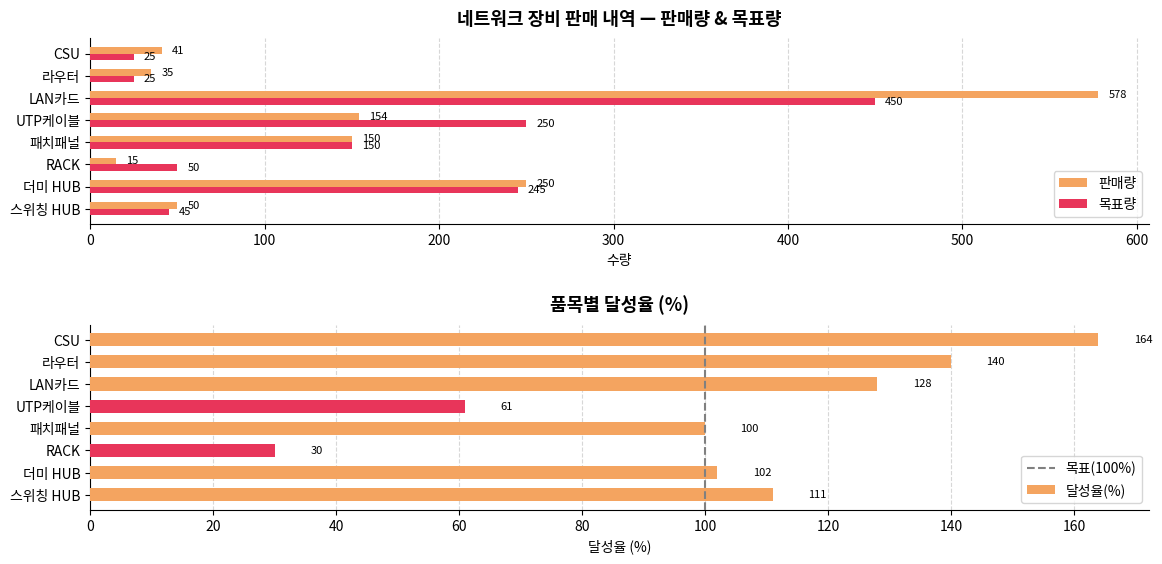

Where is 목표량 nearest to the value 237?

더미 HUB